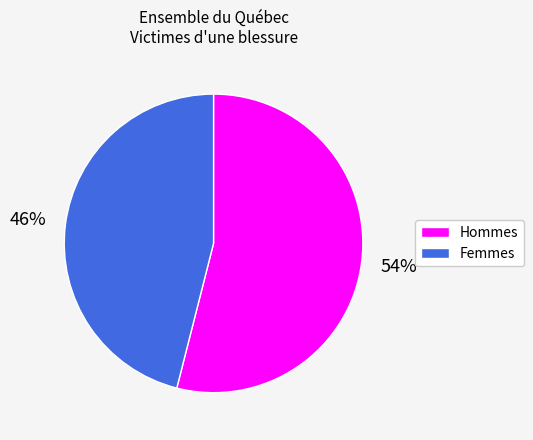

Rank the categories by value from lowest to highest.

Femmes, Hommes